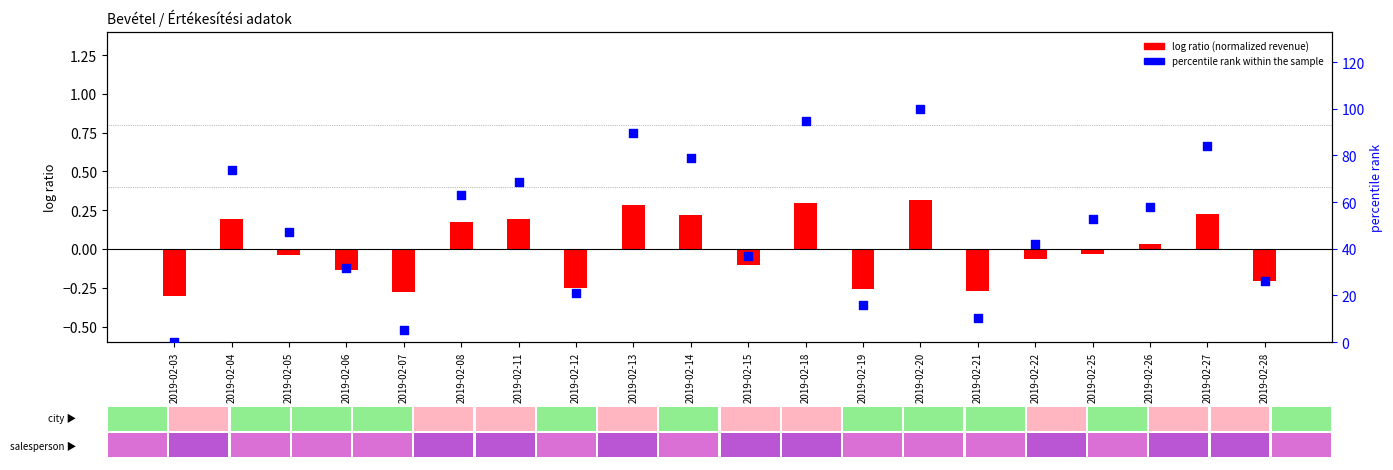

Which series contains the lowest Y value?

log ratio (normalized revenue)